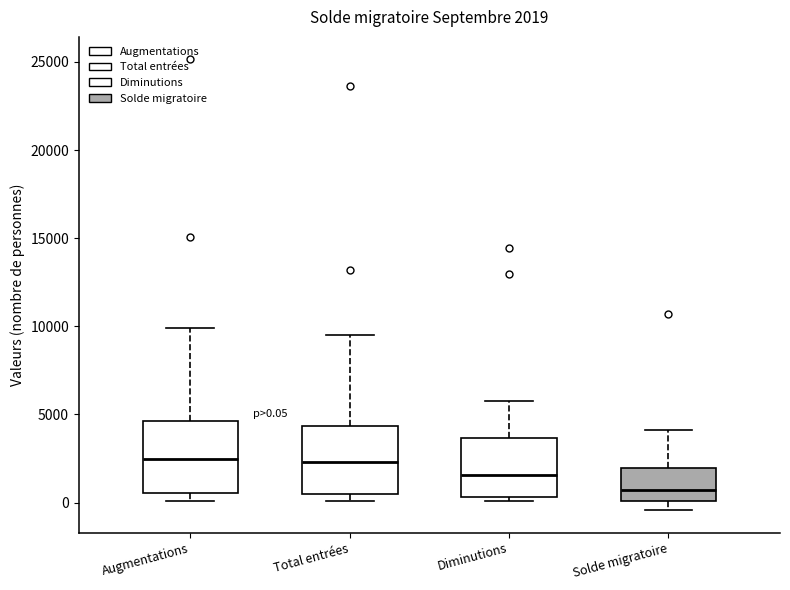

Which box has the lowest median line?

Solde migratoire